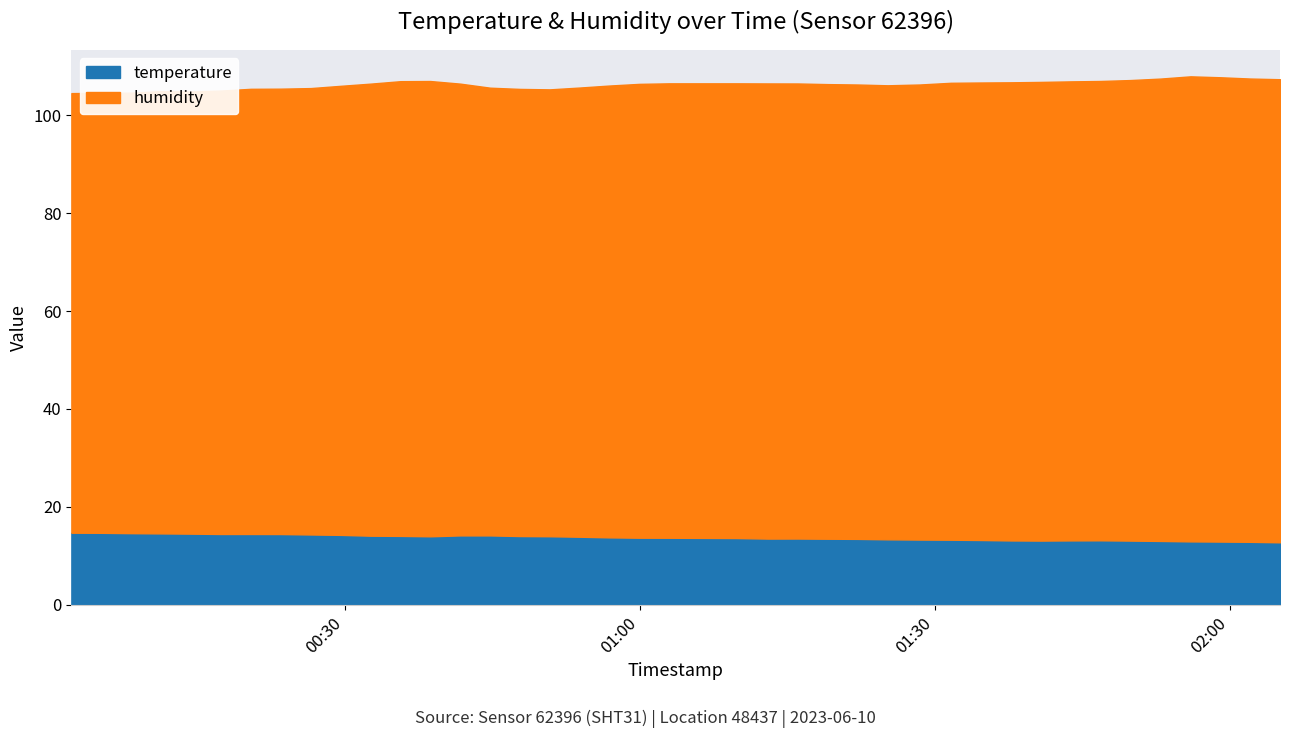

What is the minimum value for temperature?

12.8